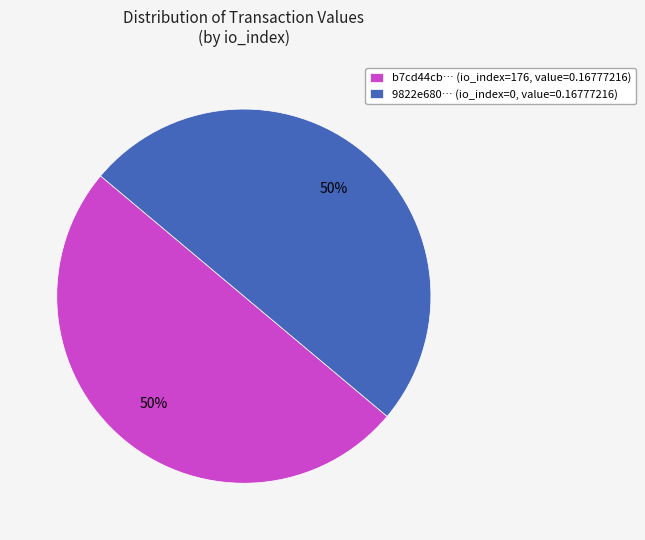

How many segments does this pie chart have?

2